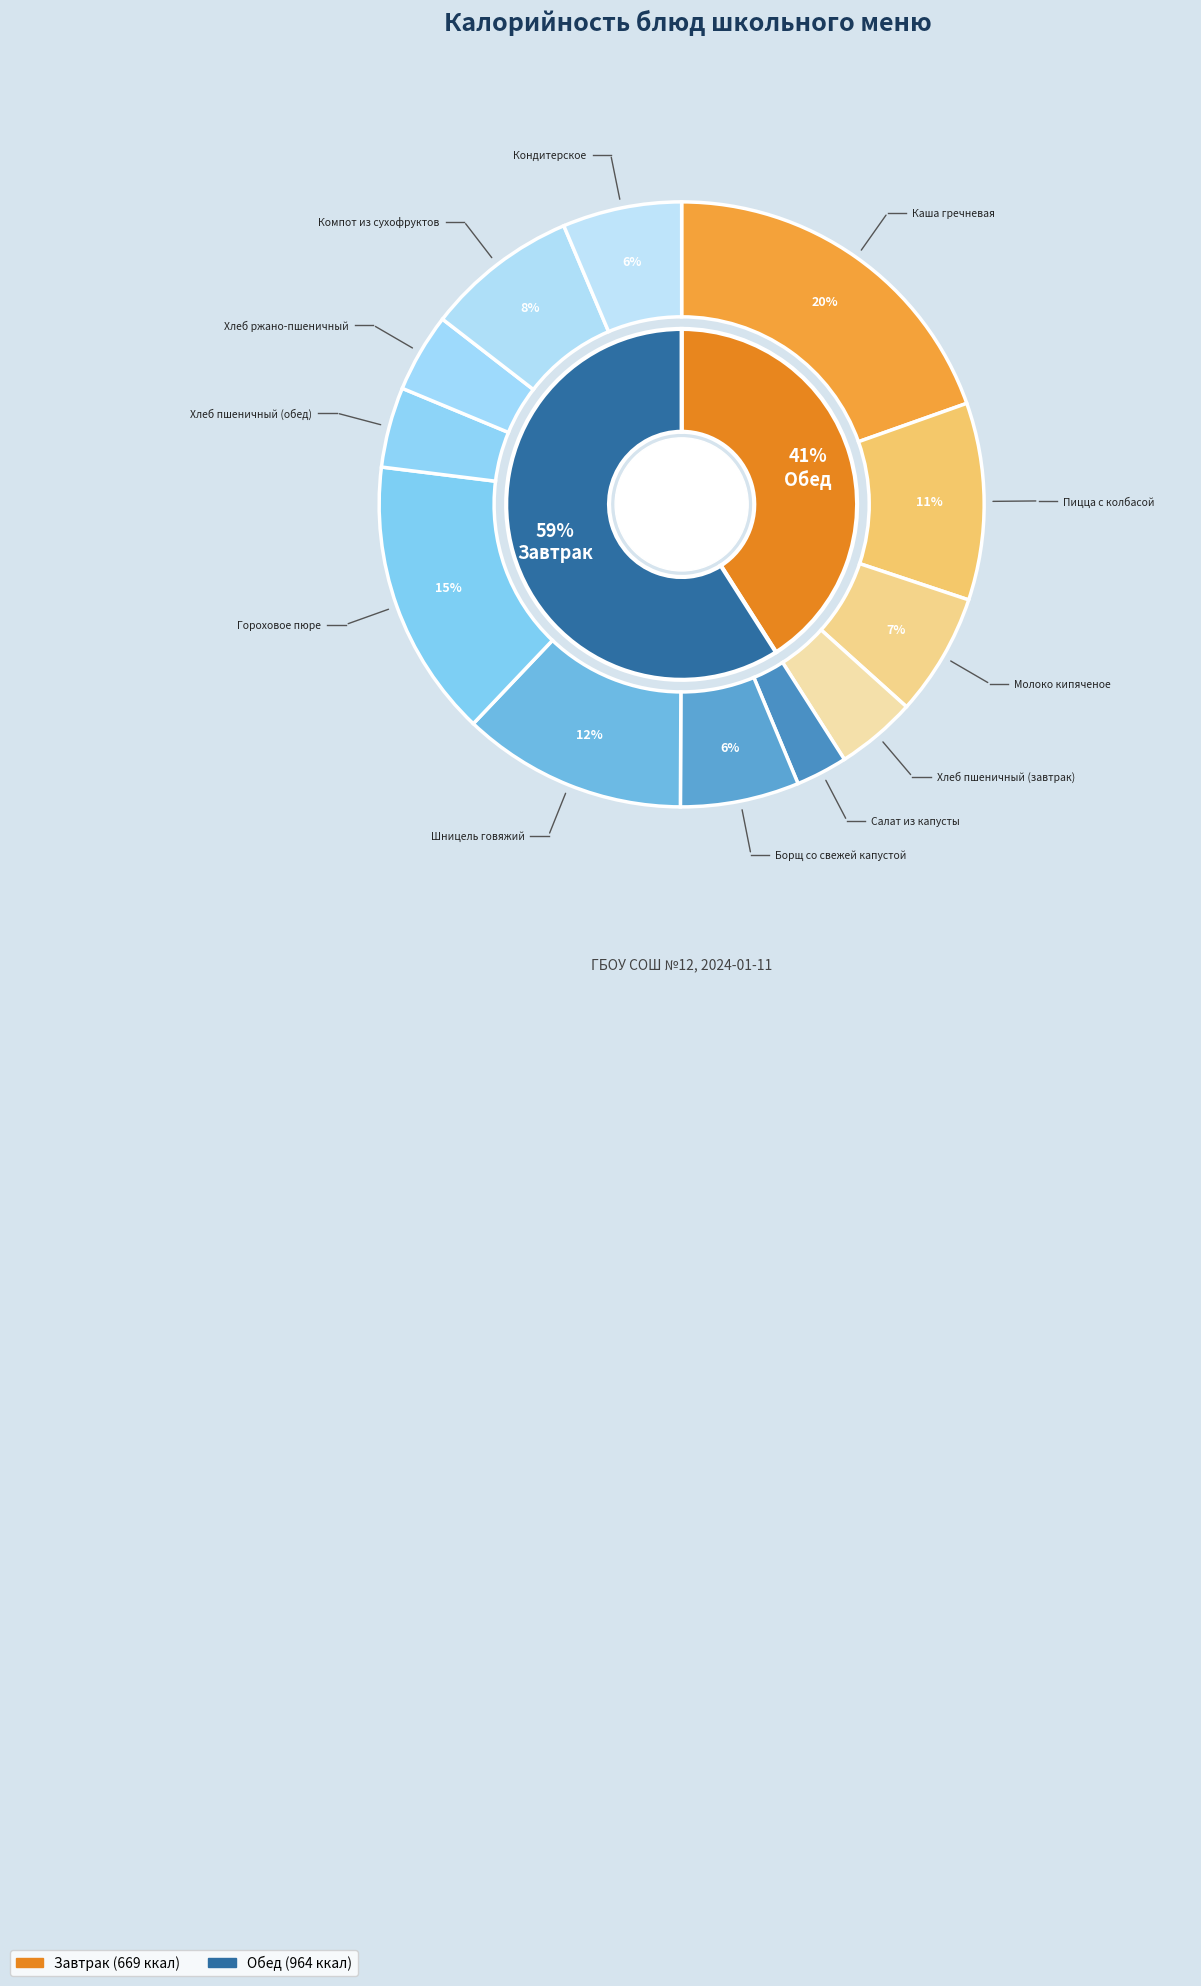

How many slices are in this pie chart?

12